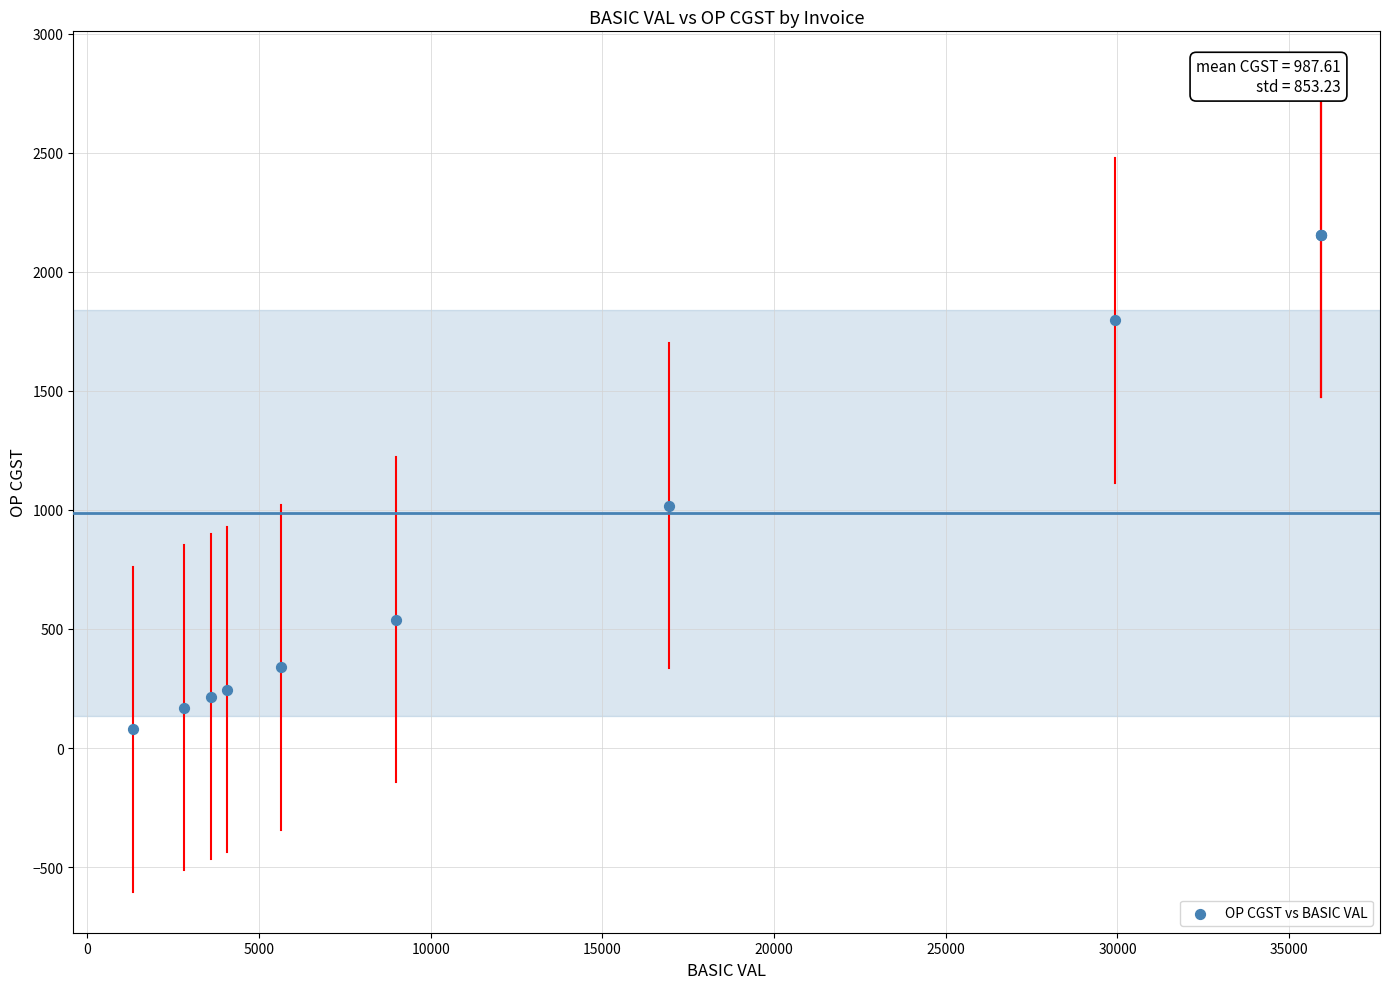

What Y value in the scatter plot is closest to 1116?

1017.0